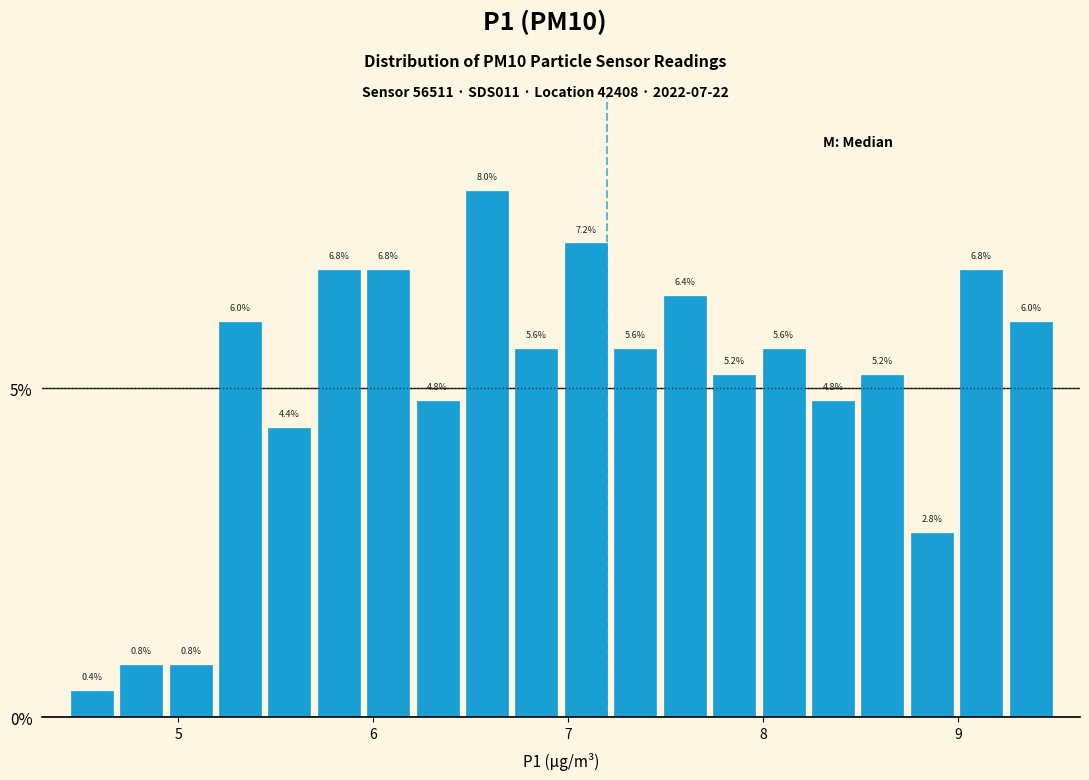

Around what value on the x-axis is the tallest bar? Give the approximate position of its centre, as read against the axis.

6.6